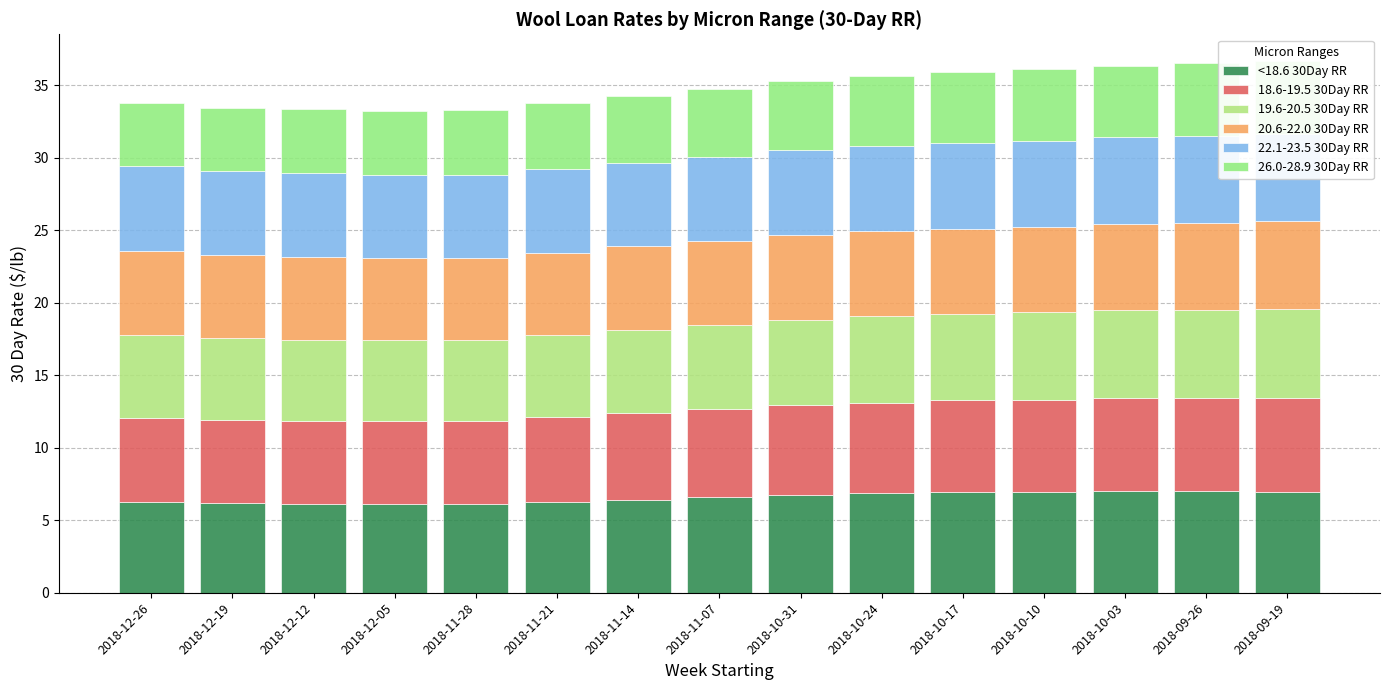

List the labels in order of 18.6-19.5 30Day RR value, largest first.

2018-09-19, 2018-09-26, 2018-10-03, 2018-10-10, 2018-10-17, 2018-10-24, 2018-10-31, 2018-11-07, 2018-11-14, 2018-12-26, 2018-11-21, 2018-12-19, 2018-12-12, 2018-11-28, 2018-12-05